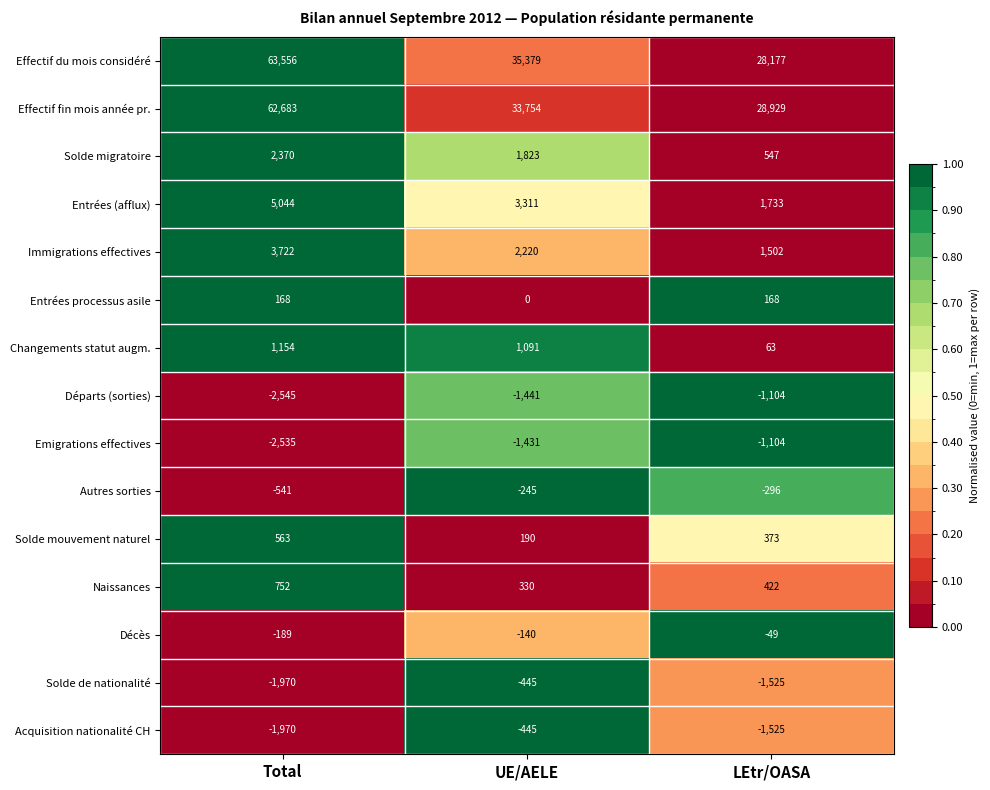

At how many categories does at least one series exceed 0?

3